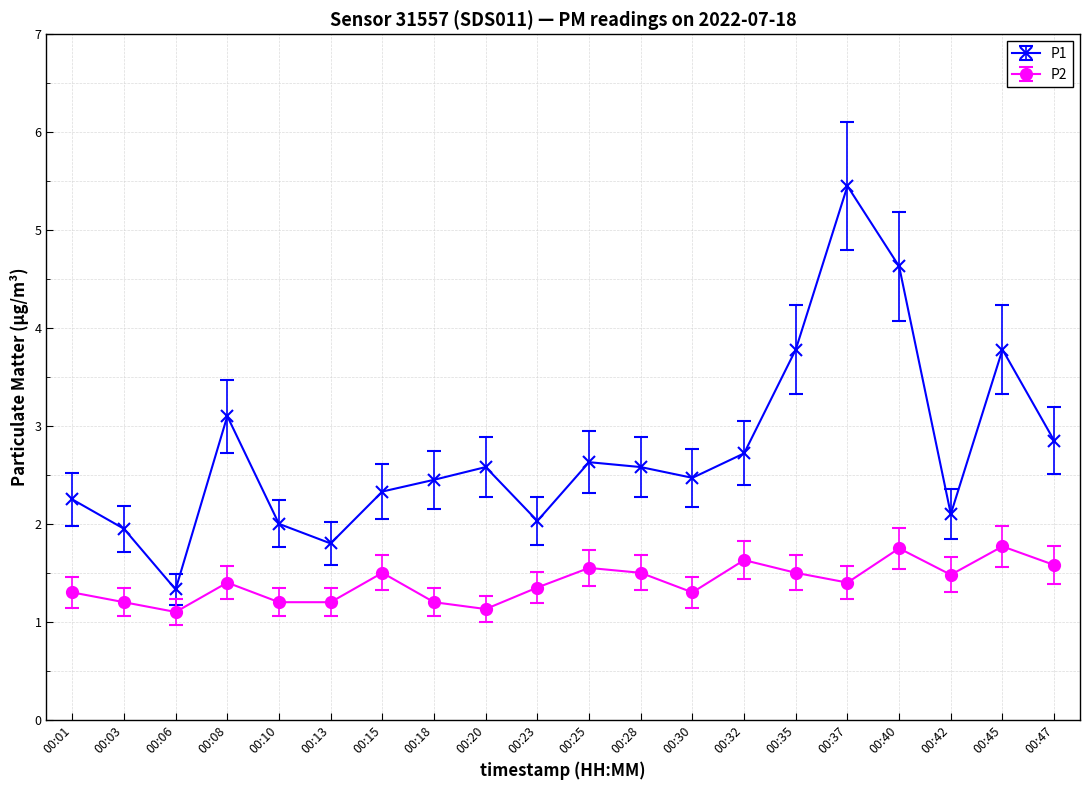

Which label corresponds to the largest value in the chart?

00:37